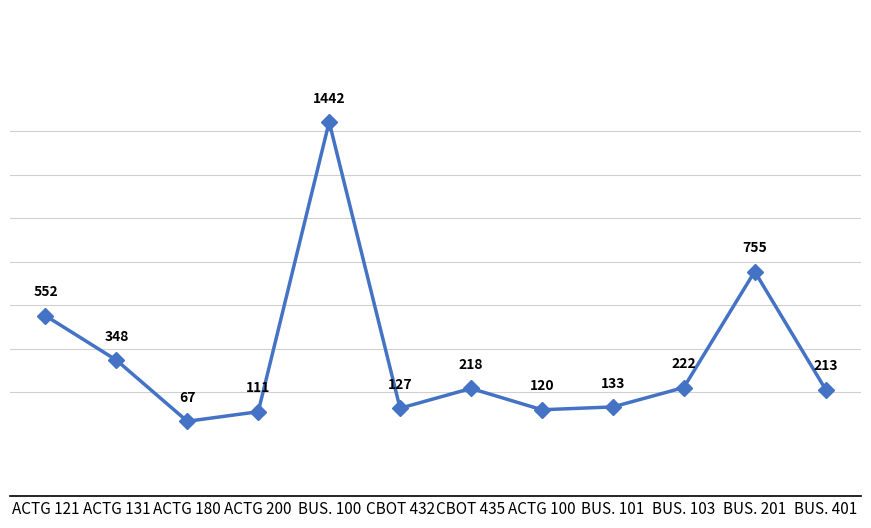

What is the minimum value shown in the chart?

67